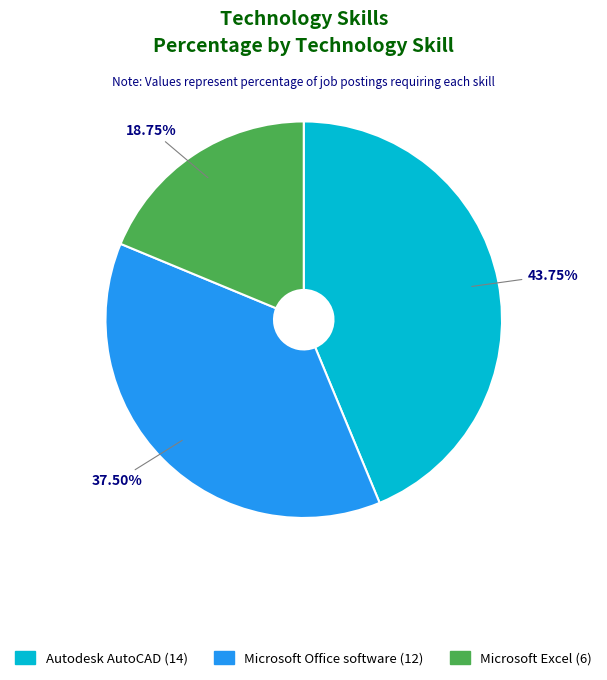

How many slices are in this pie chart?

3